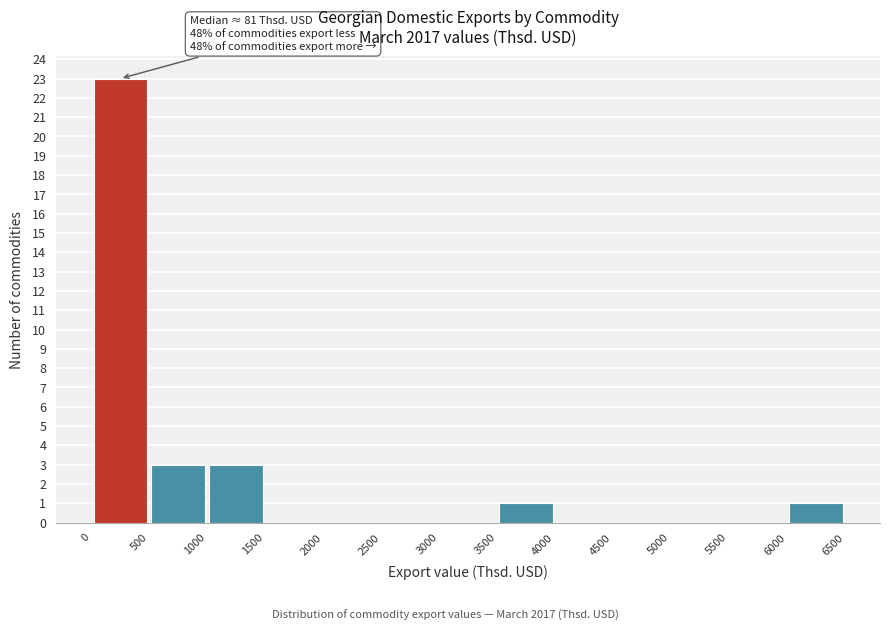

Which range on the x-axis has the tallest bar?

0 to 500